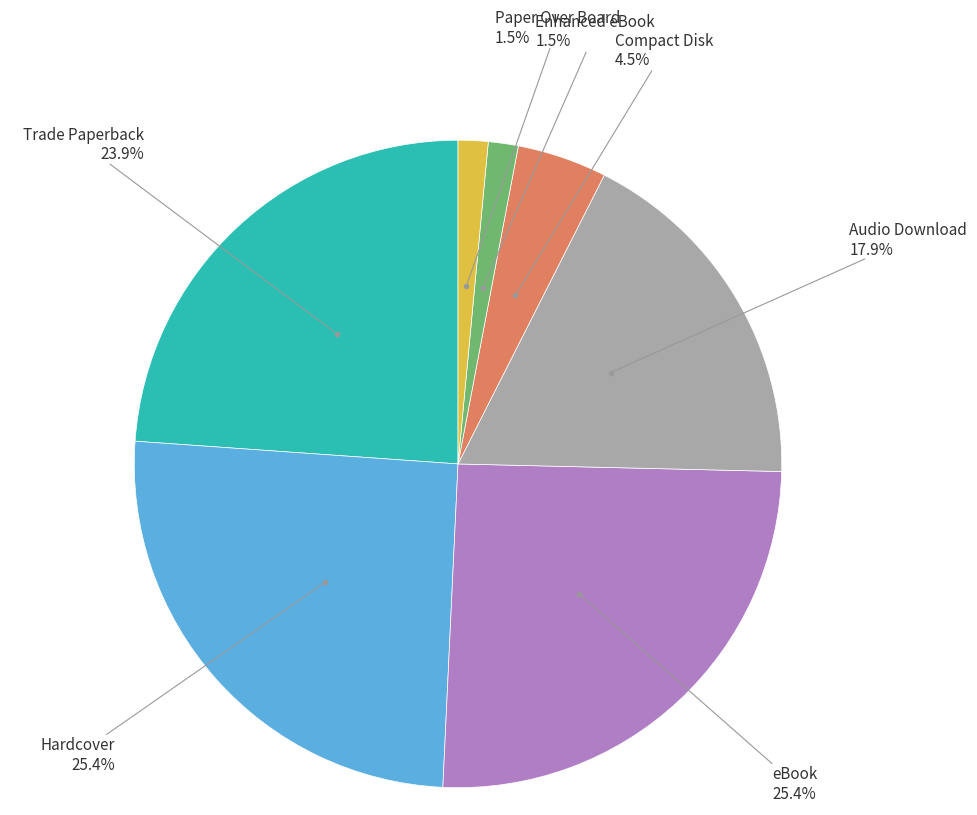

Does any single category account for the majority?

No